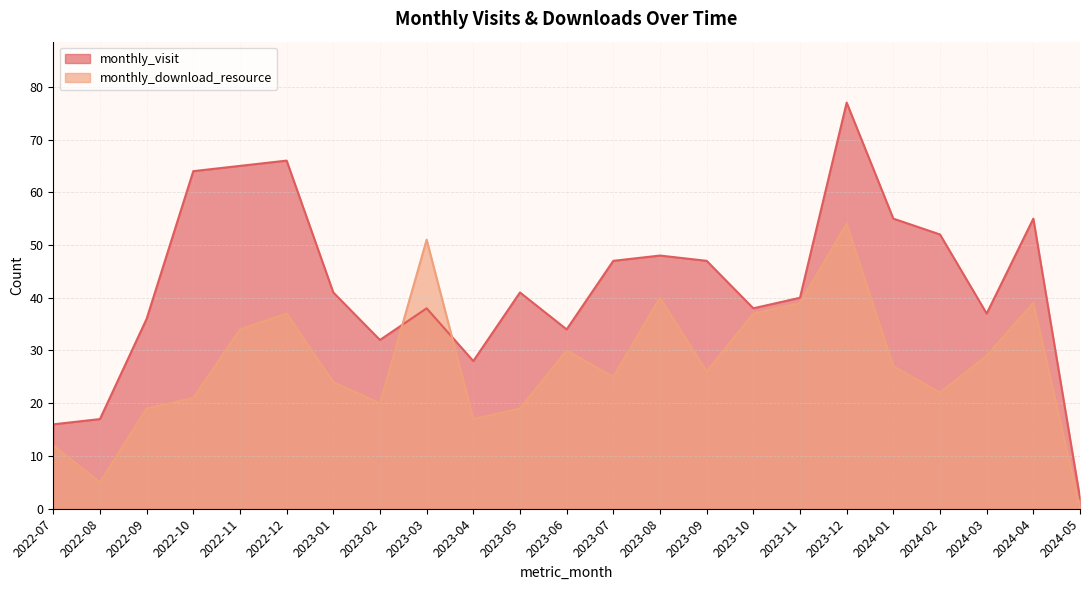

How many lines are shown in the chart?

2